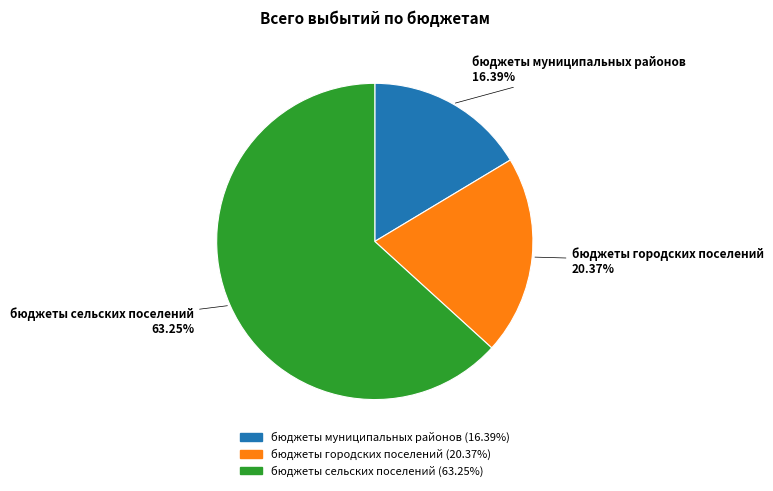

What is the ratio of the value at бюджеты сельских поселений to the value at бюджеты муниципальных районов?

3.9